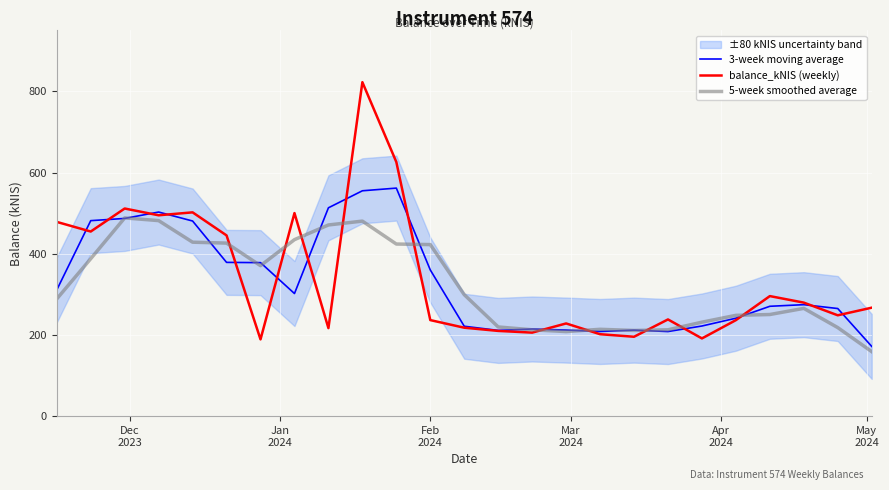

What is the minimum value for 3-week moving average?

172.0